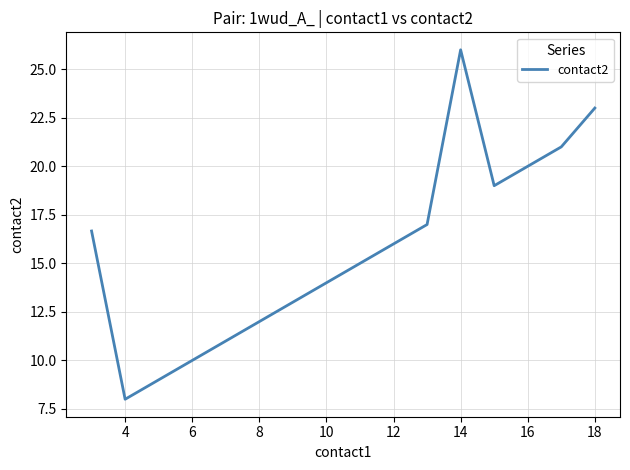

What is the minimum value shown in the chart?

8.0